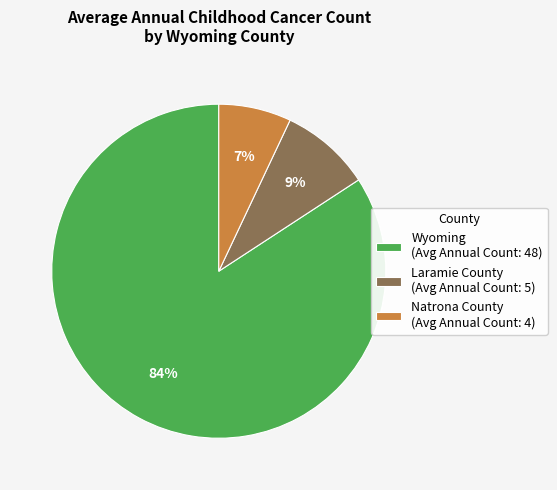

What percentage is the Wyoming slice, to the nearest percent?

84%